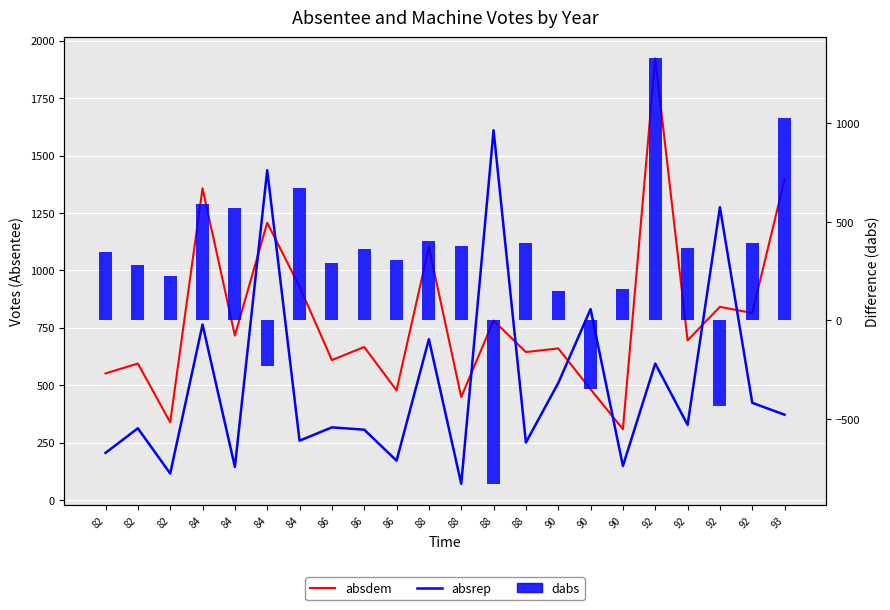

Between 88 and 86, which is larger?

88